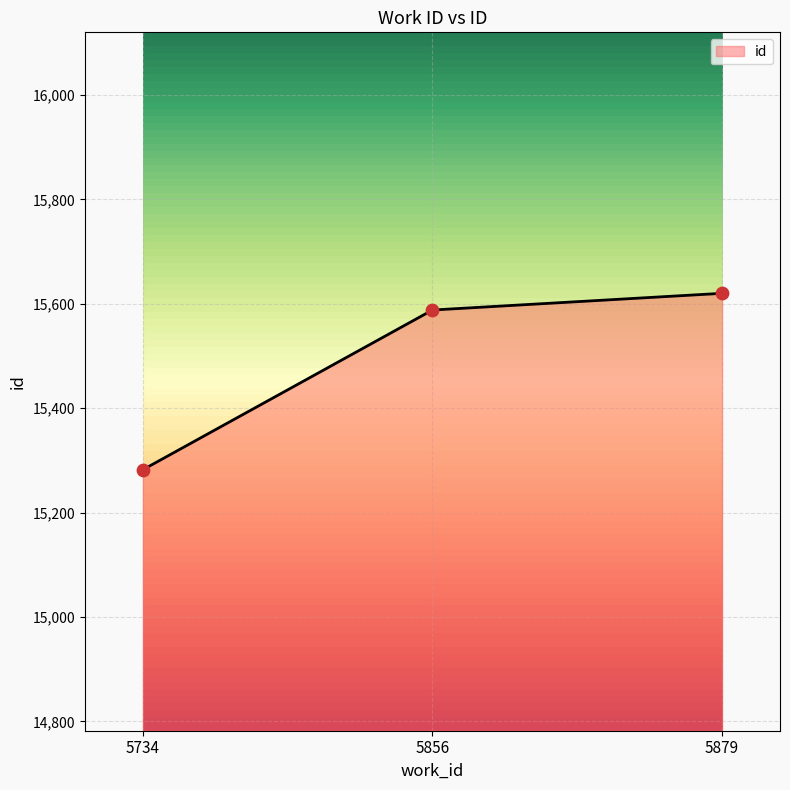

Which has a higher value, 5734 or 5879?

5879